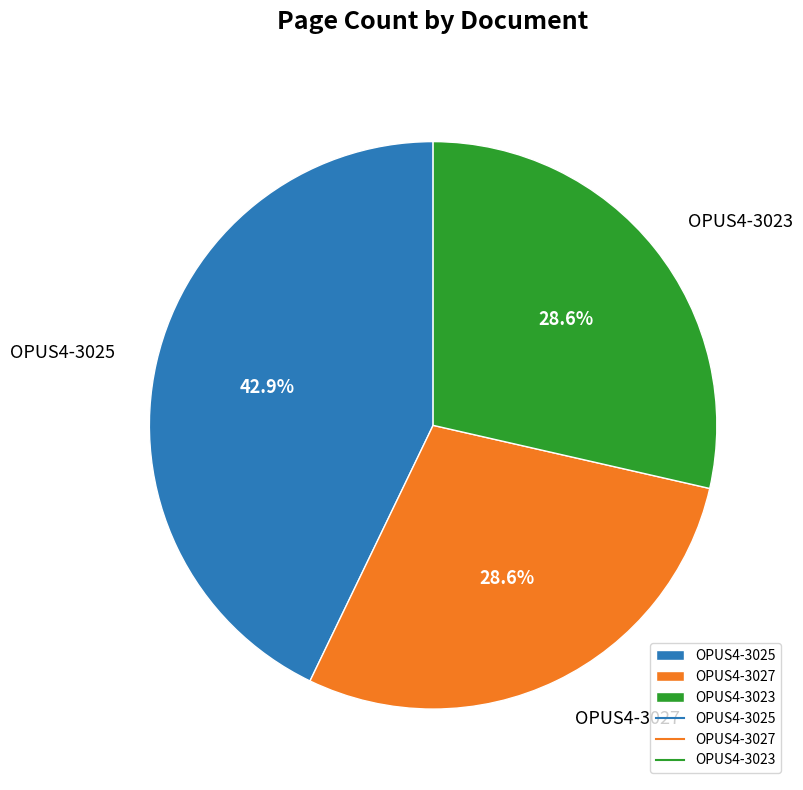

Is there a majority slice in this chart?

No